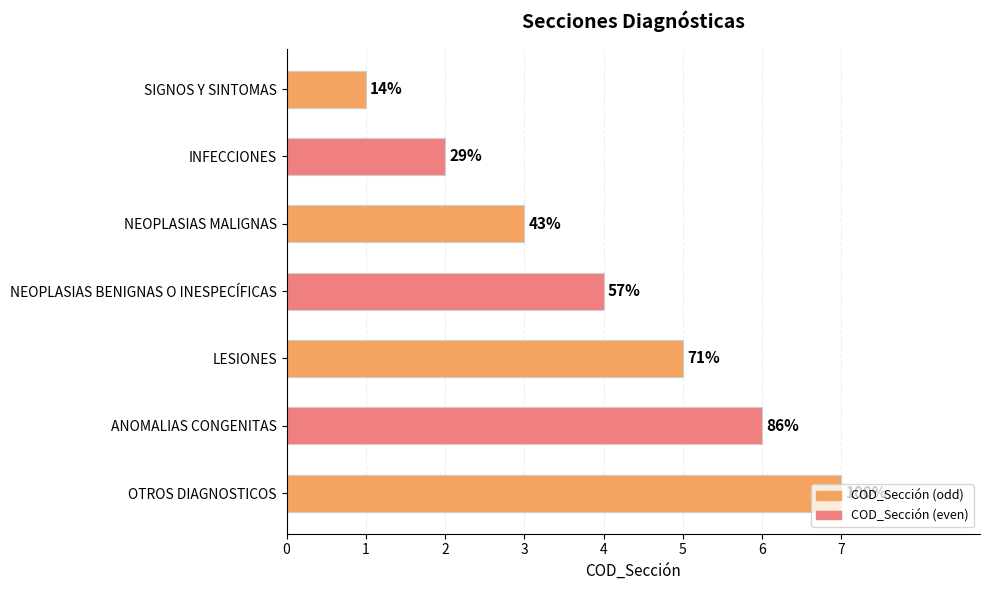

How many bars are there in total?

7